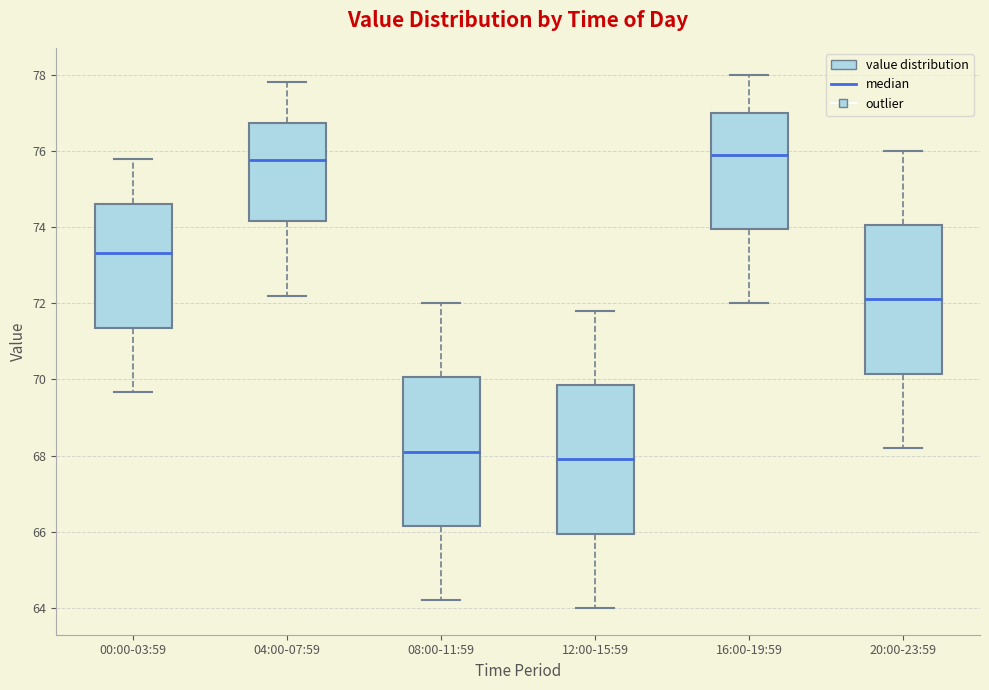

Reading left to right, read every box against the y-axis: the position of its median line, the range the box covers, and the ends of its whiskers. The values are not printed on the chart, so give them approximately, as read against the axis.

00:00-03:59: median 73.4, box 71.4 to 74.6, whiskers 69.6 to 75.8
04:00-07:59: median 75.8, box 74.2 to 76.8, whiskers 72.2 to 77.8
08:00-11:59: median 68.2, box 66.2 to 70.0, whiskers 64.2 to 72.0
12:00-15:59: median 68.0, box 66.0 to 69.8, whiskers 64.0 to 71.8
16:00-19:59: median 76.0, box 74.0 to 77.0, whiskers 72.0 to 78.0
20:00-23:59: median 72.2, box 70.2 to 74.0, whiskers 68.2 to 76.0